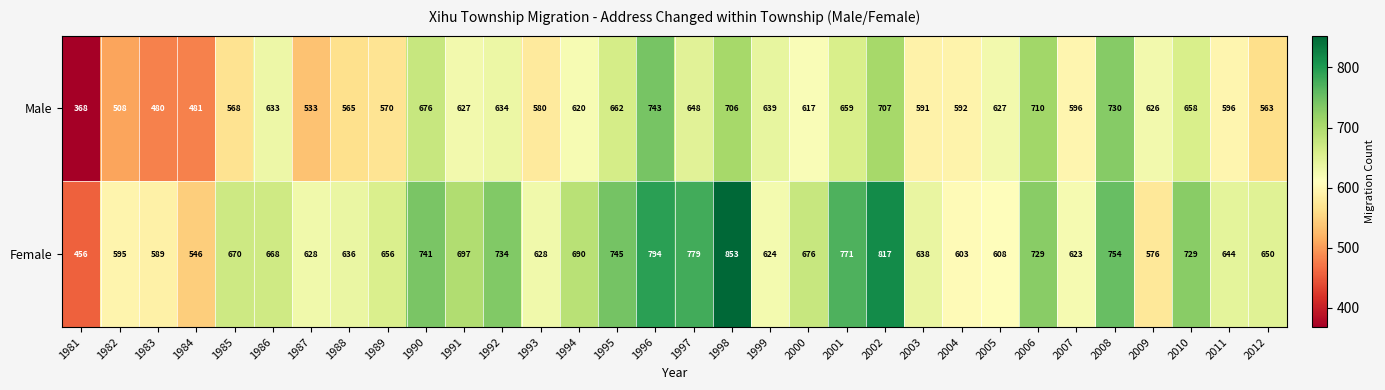

The Female series shows 244 at 2000. True or false?

False